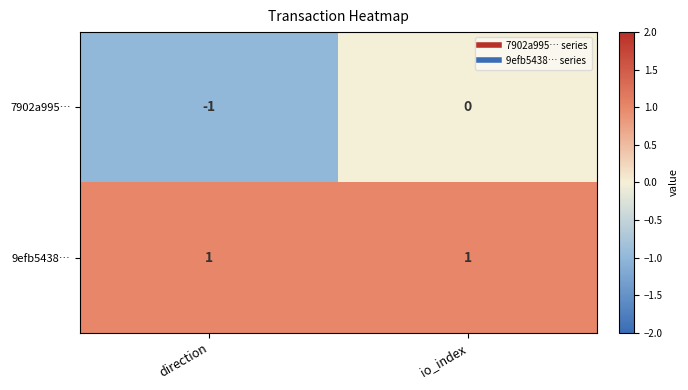

At how many categories does at least one series exceed 0?

2